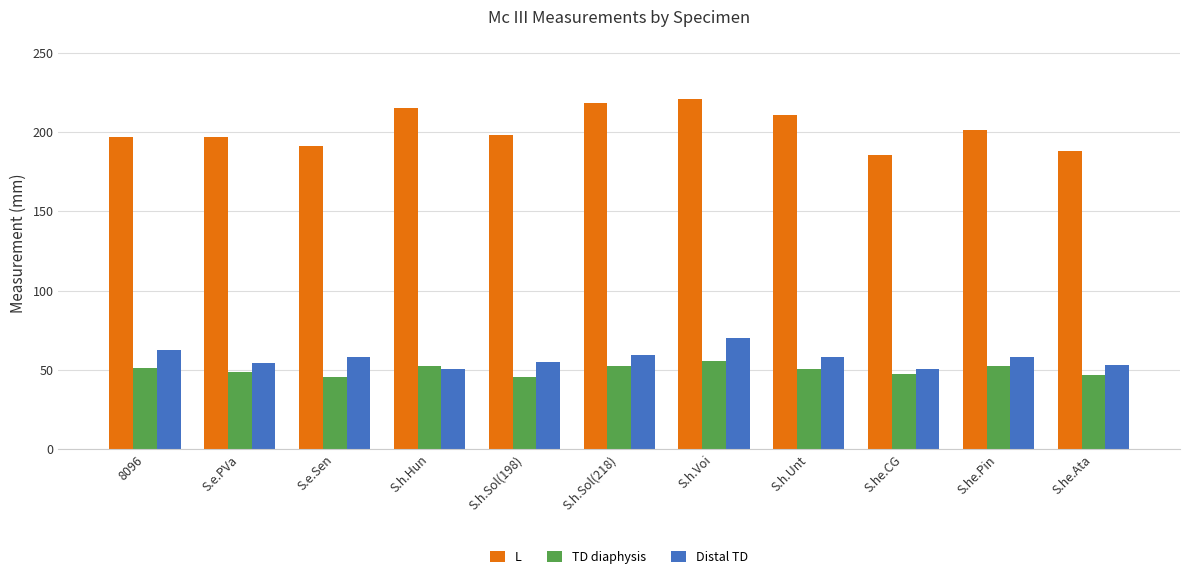

The value of TD diaphysis at S.h.Sol(198) is 67.4. True or false?

False